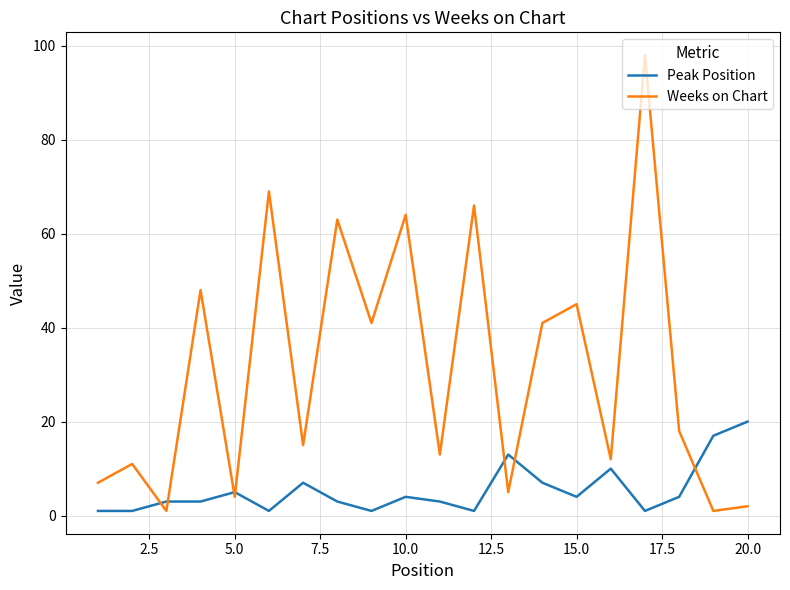

Which series has the largest total across all categories?

Weeks on Chart